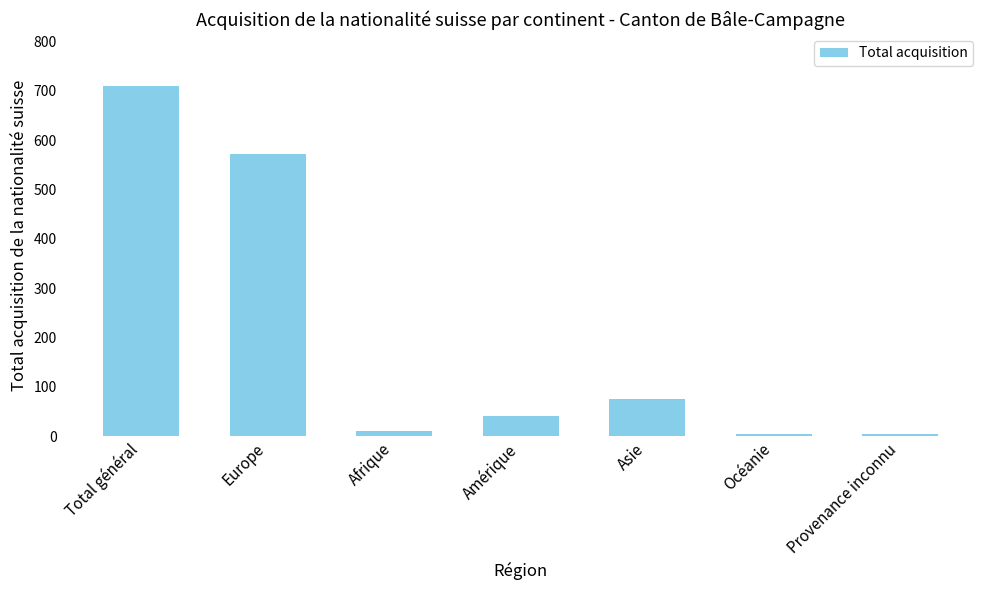

What is the label of the 2nd bar from the left?

Europe